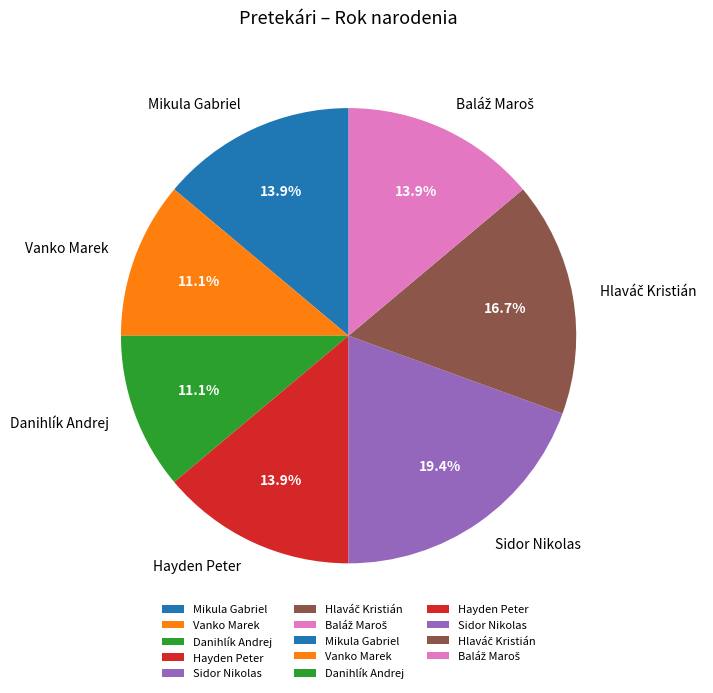

Does Vanko Marek represent more than half of the total?

No